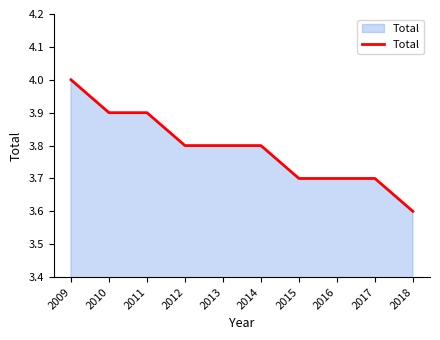

How many lines are shown in the chart?

1